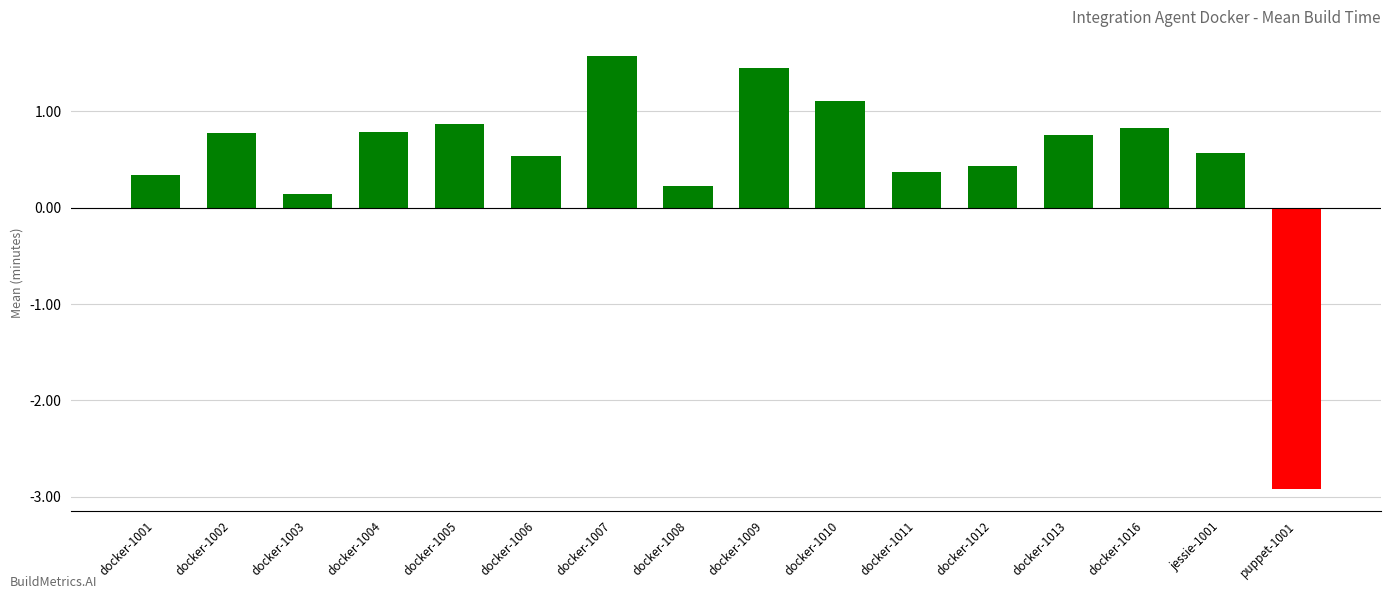

Which has a higher value, docker-1006 or docker-1003?

docker-1006